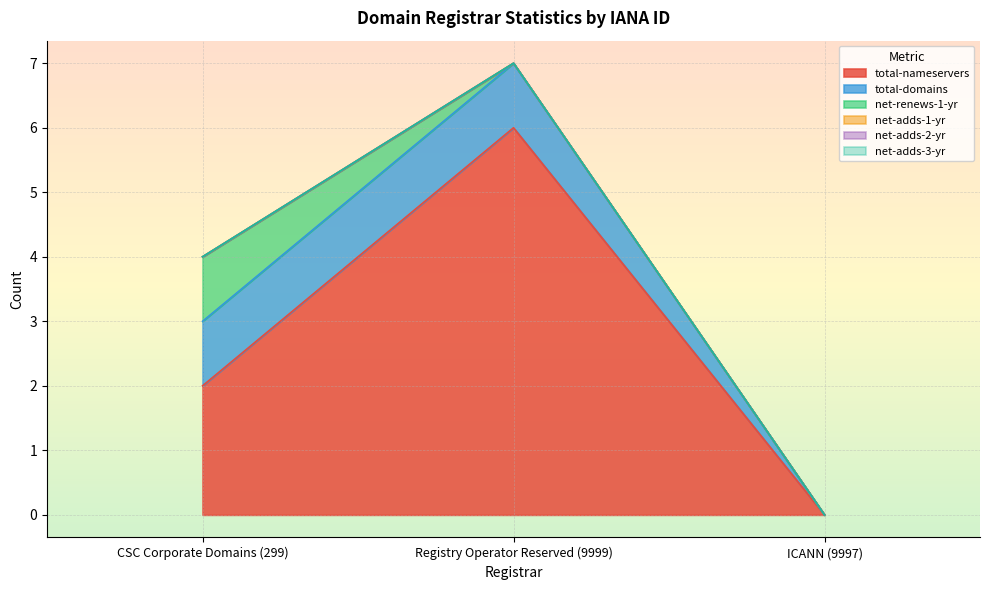

At which category is the sum across all series the highest?

Registry Operator Reserved (9999)